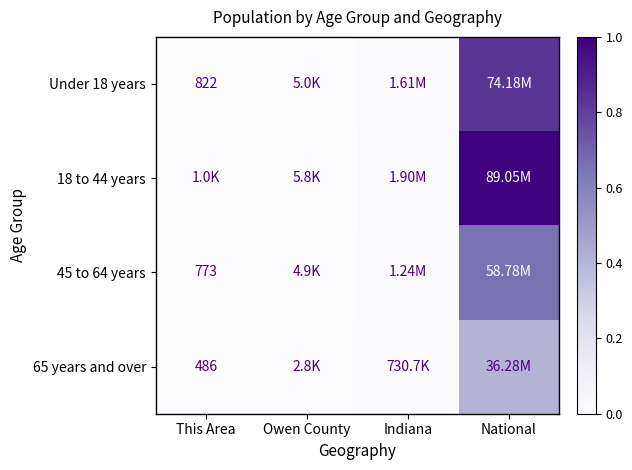

Rank the categories by 18 to 44 years value from lowest to highest.

This Area, Owen County, Indiana, National